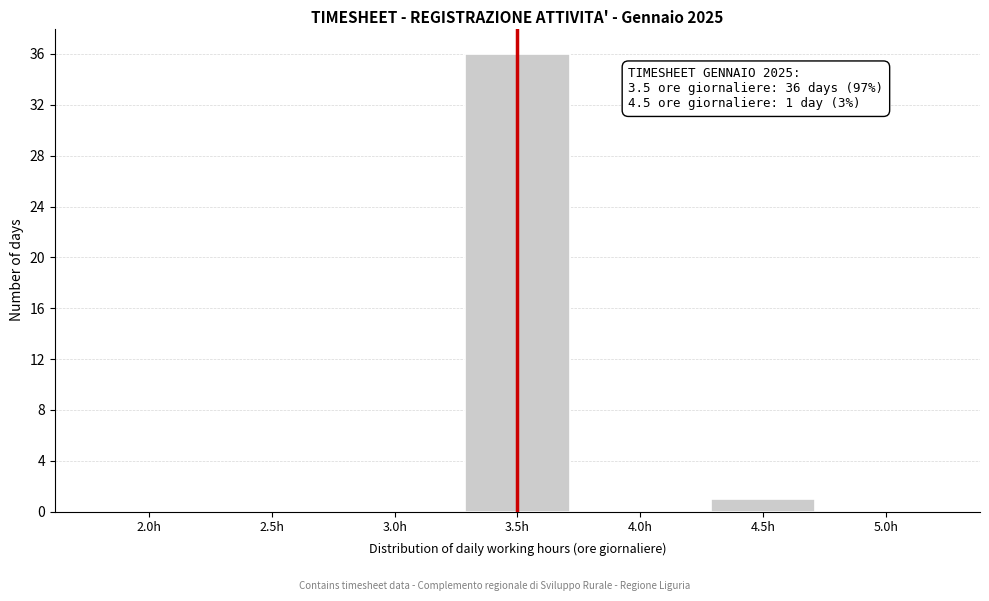

What is the maximum value shown in the chart?

36